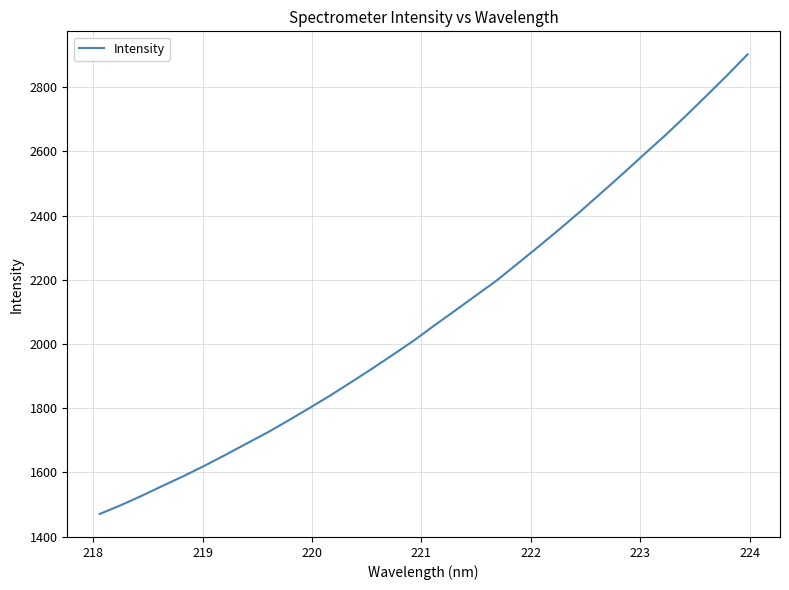

Reading left to right, list all the values displayed in this chart.

1470.8	1497.9	1527.2	1558.2	1588.5	1620.7	1654.5	1689.4	1723.9	1761.1	1799.5	1838.8	1880.2	1922.2	1965.7	2009.7	2057.6	2104.2	2151.4	2198.4	2251.0	2303.9	2357.8	2413.2	2470.7	2528.5	2587.9	2646.4	2707.6	2770.9	2835.0	2901.8